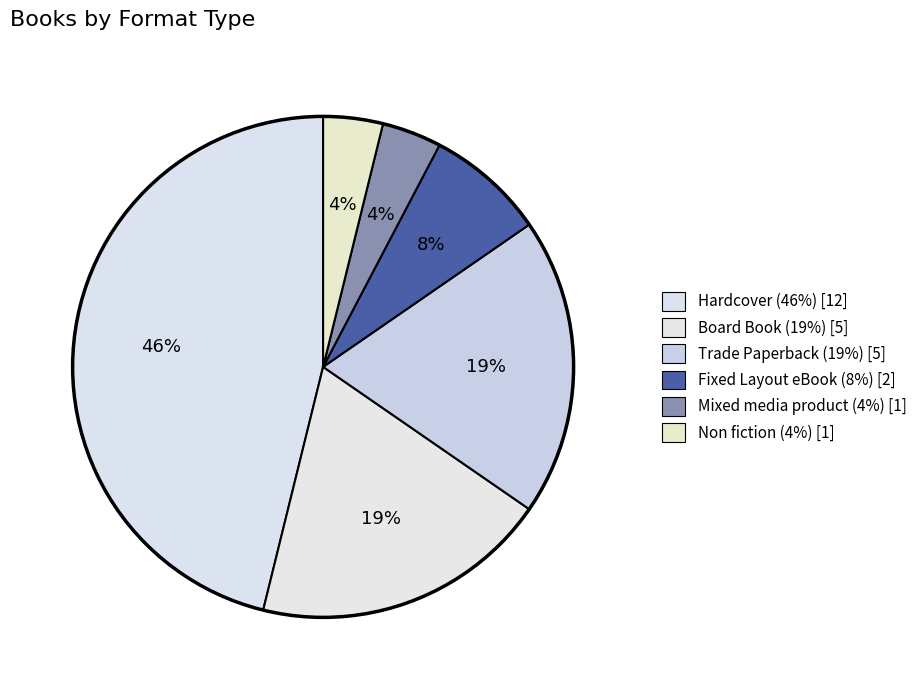

Count the number of slices in the pie.

6